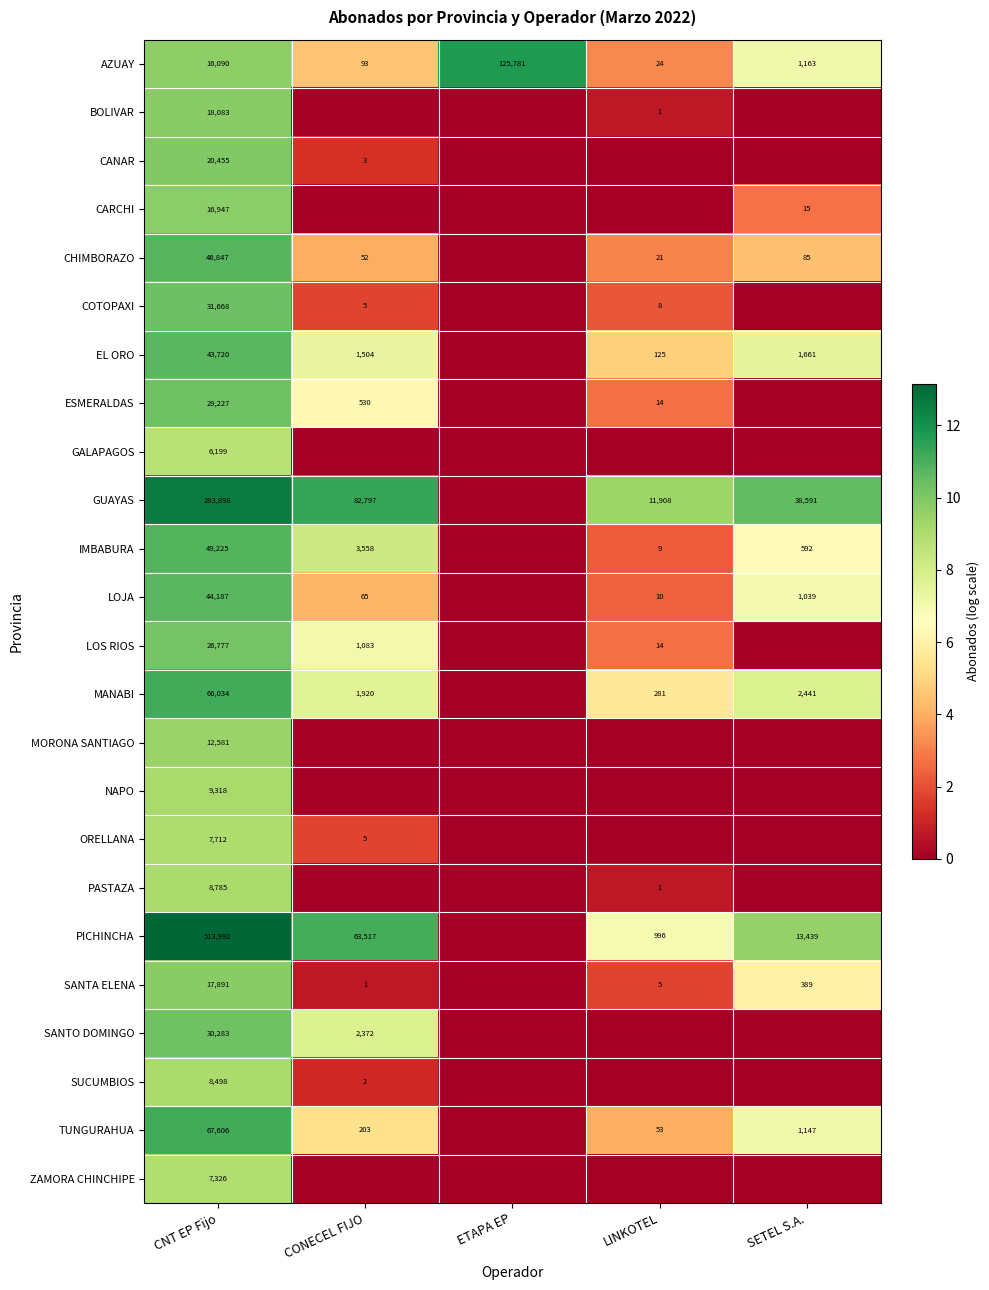

True or false: LOS RIOS has a value of 10251 at CNT EP Fijo.

False